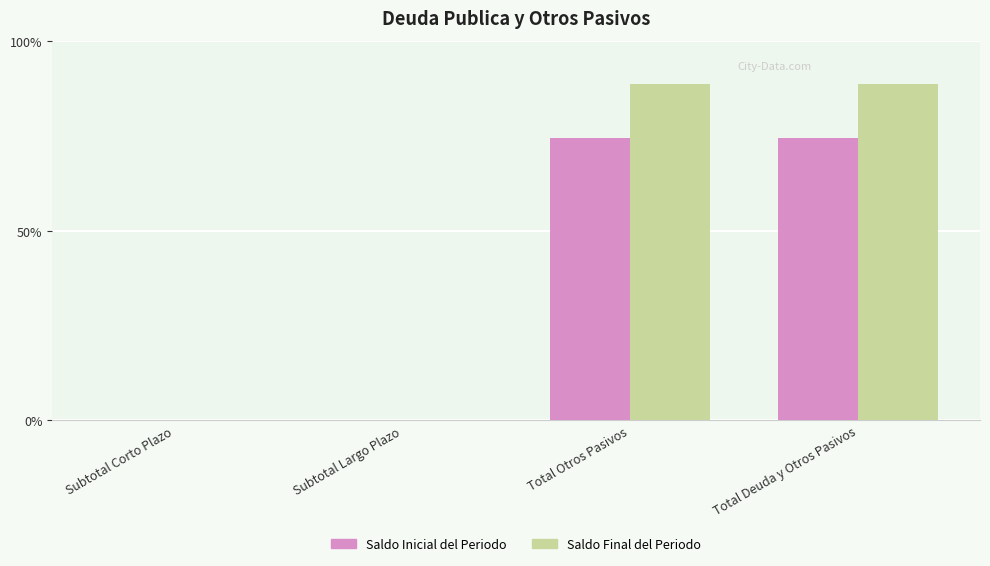

What are all the series names shown in the legend?

Saldo Inicial del Periodo, Saldo Final del Periodo